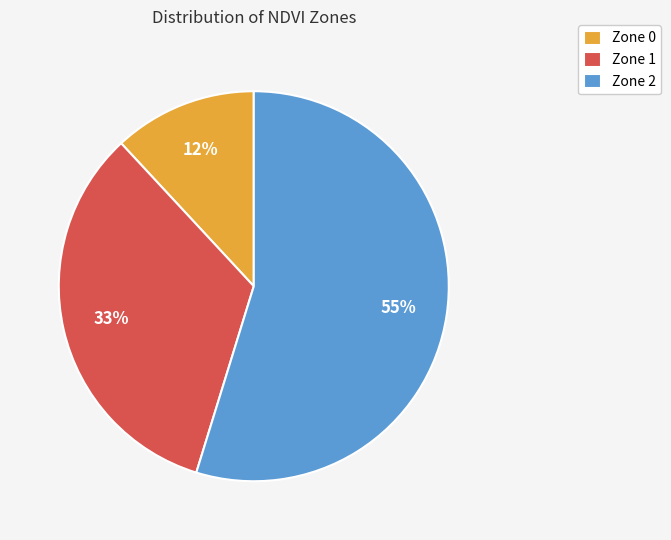

The Zone 0 slice represents 18% of the pie. True or false?

False